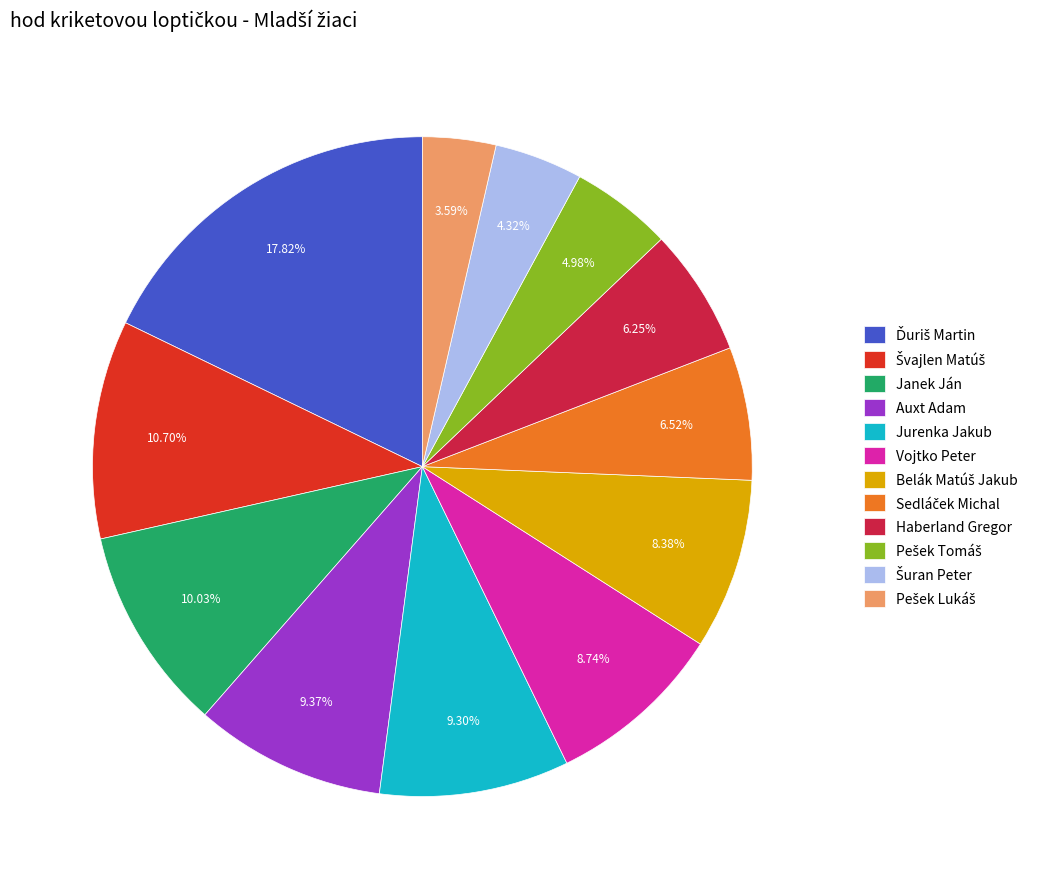

Is there a majority slice in this chart?

No